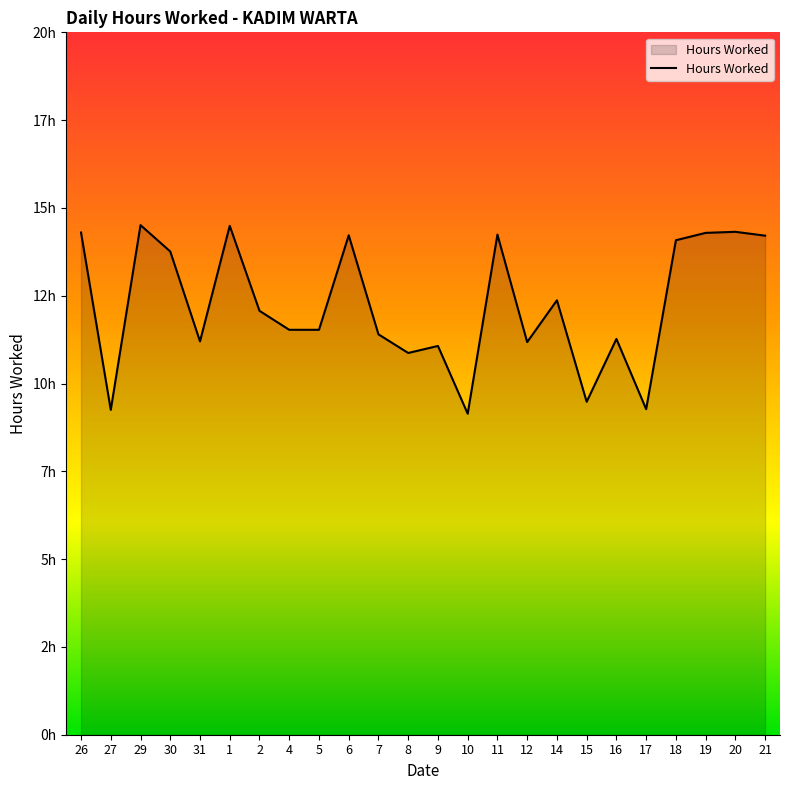

Reading left to right, transcribe all the data shown in this chart.

26=14.3	27=9.2	29=14.5	30=13.8	31=11.2	1=14.5	2=12.1	4=11.5	5=11.5	6=14.2	7=11.4	8=10.9	9=11.1	10=9.1	11=14.2	12=11.2	14=12.4	15=9.5	16=11.3	17=9.3	18=14.1	19=14.3	20=14.3	21=14.2